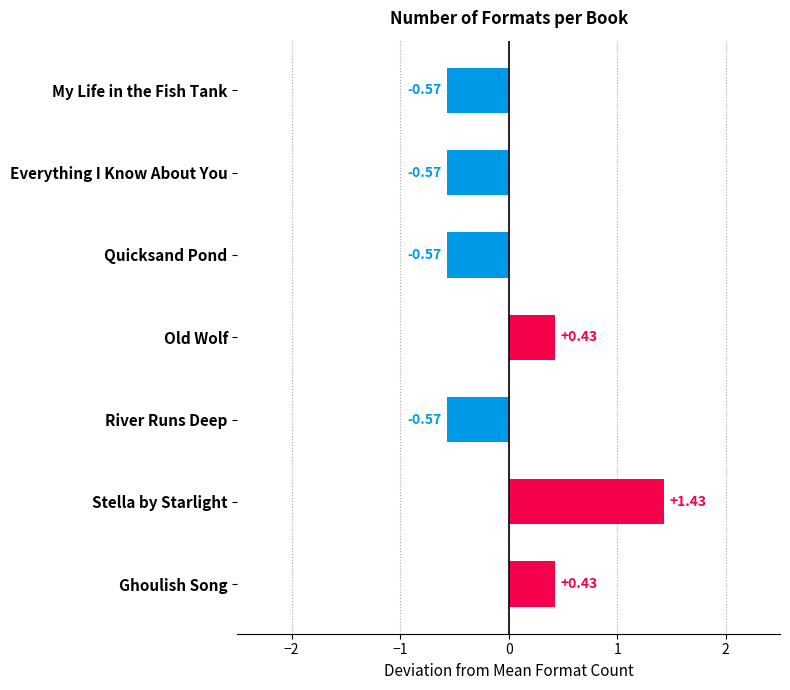

Which label corresponds to the largest value in the chart?

Stella by Starlight